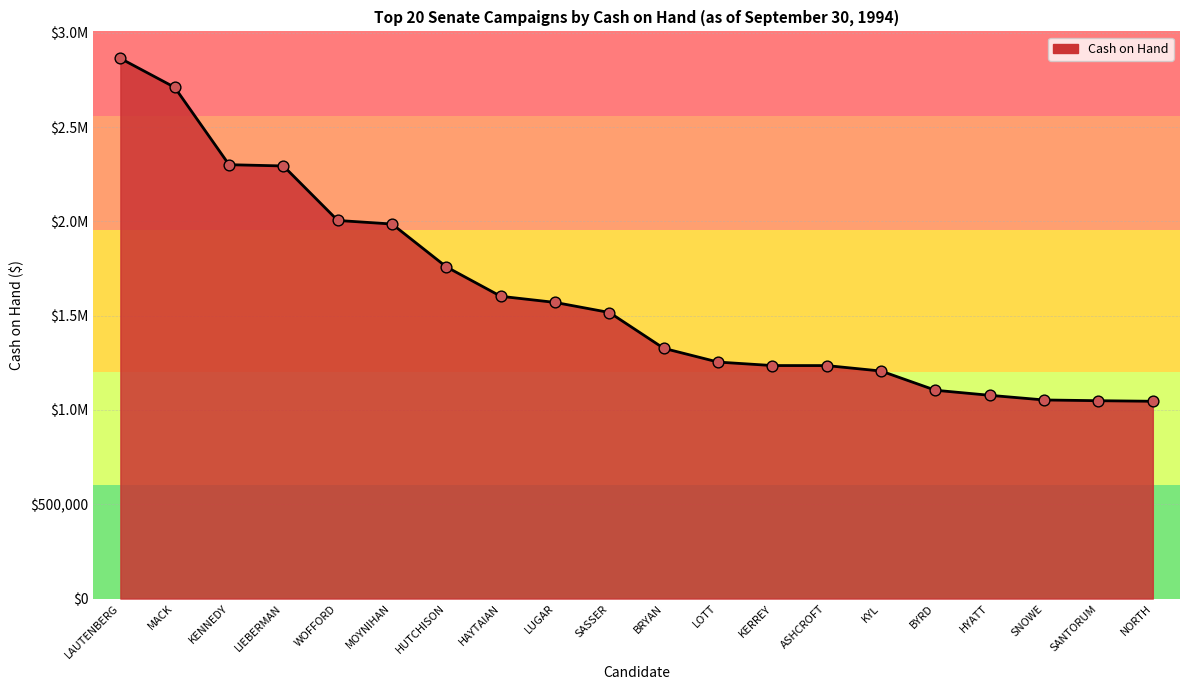

Is this an area chart (filled region under the line)?

Yes